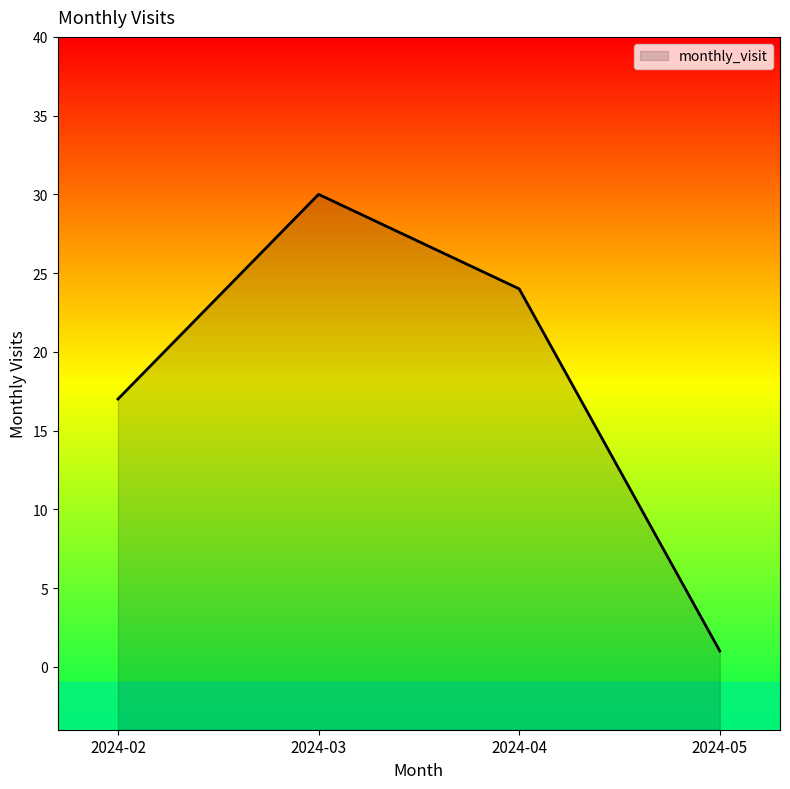

How many points are higher than both their immediate neighbors (excluding endpoints)?

1